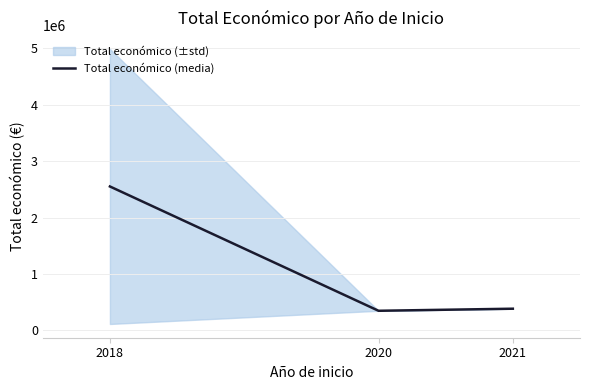

What is the change in value from 2018 to 2021?

-2165594.2